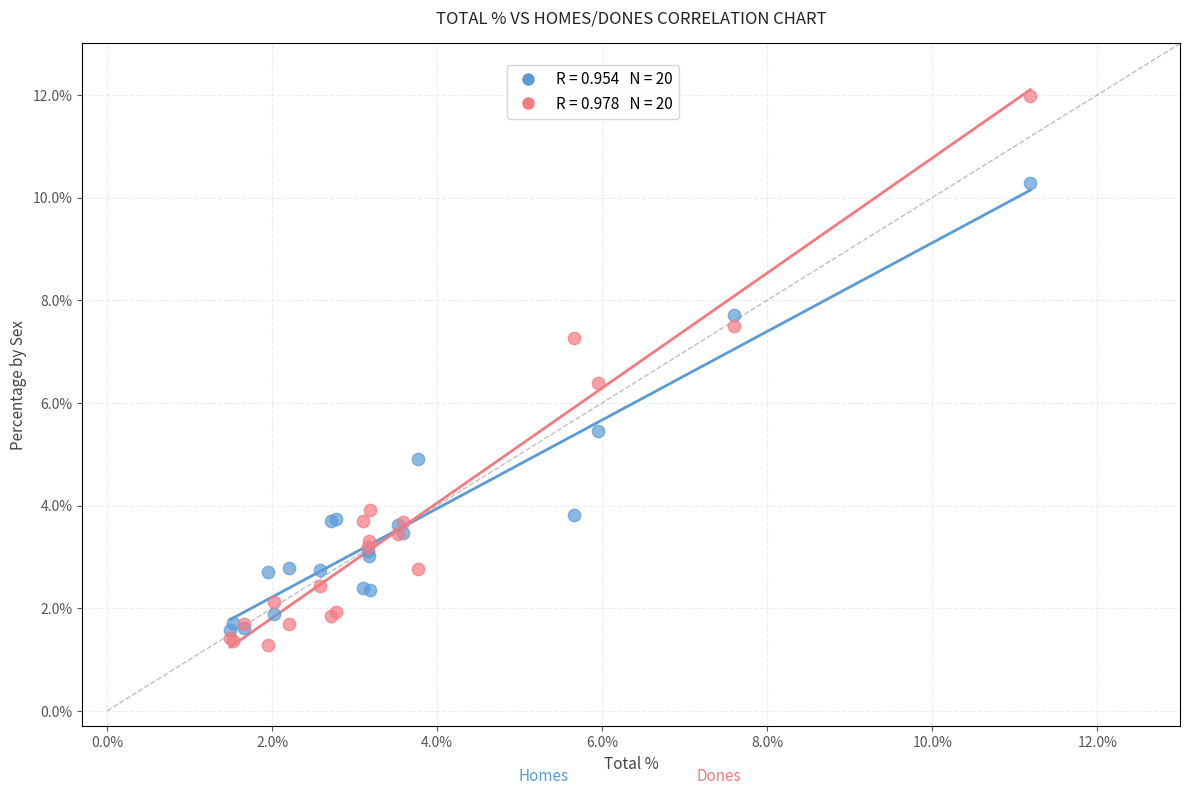

Across all series, what Y value is closest to 6?

6.4